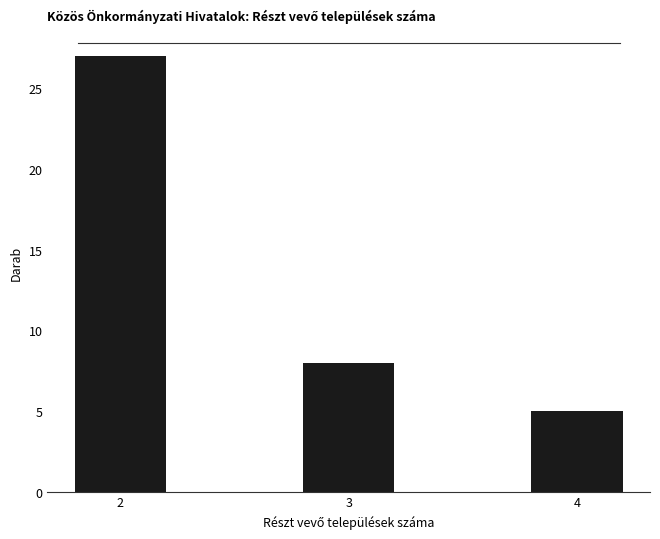

Reading left to right, list all the values displayed in this chart.

2=27	3=8	4=5